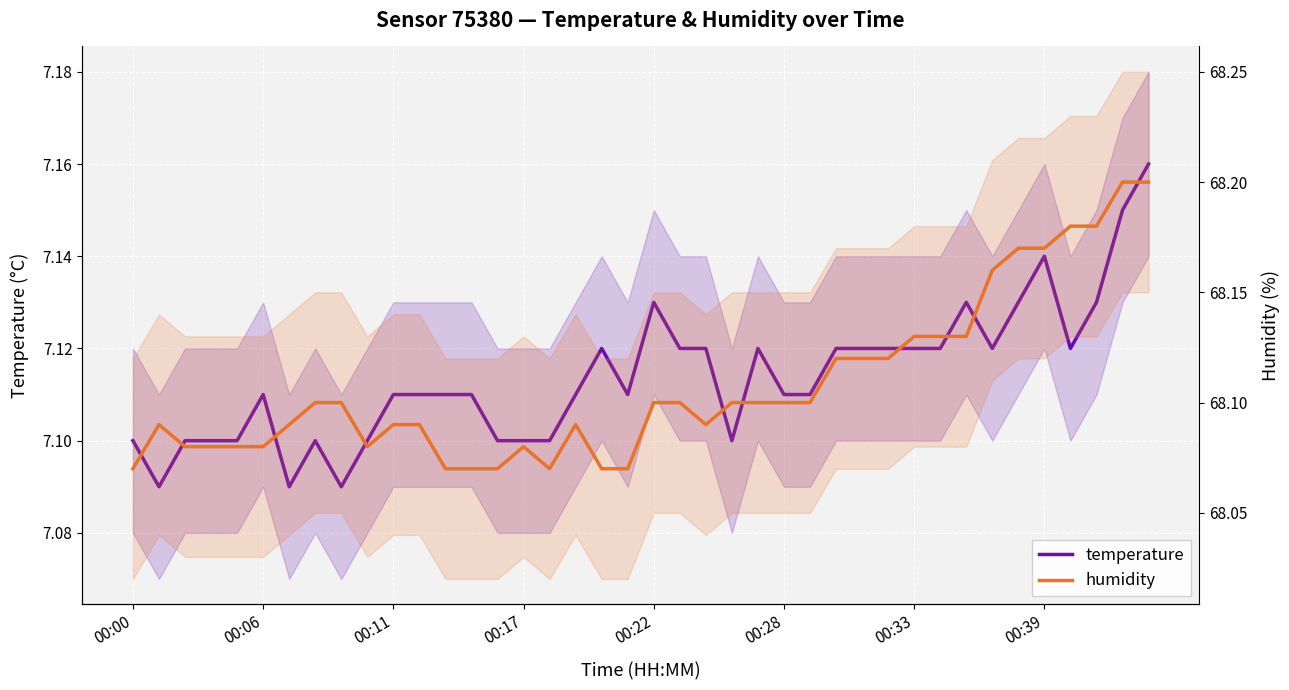

In humidity, how many points are higher than both neighbors (excluding endpoints)?

3